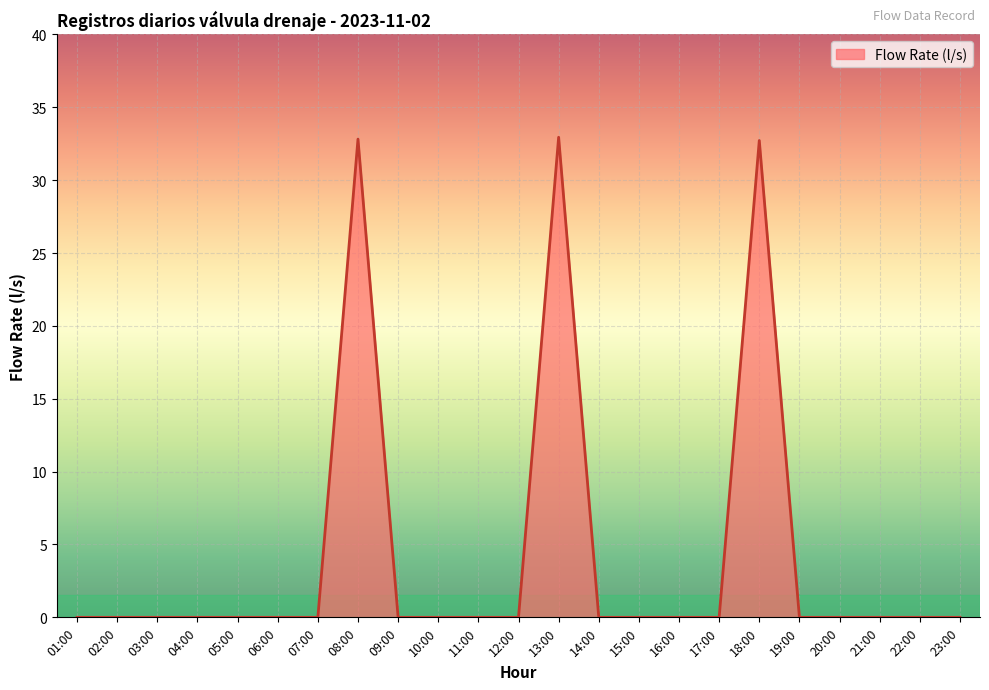

What is the change in value from 13:00 to 21:00?

-32.9